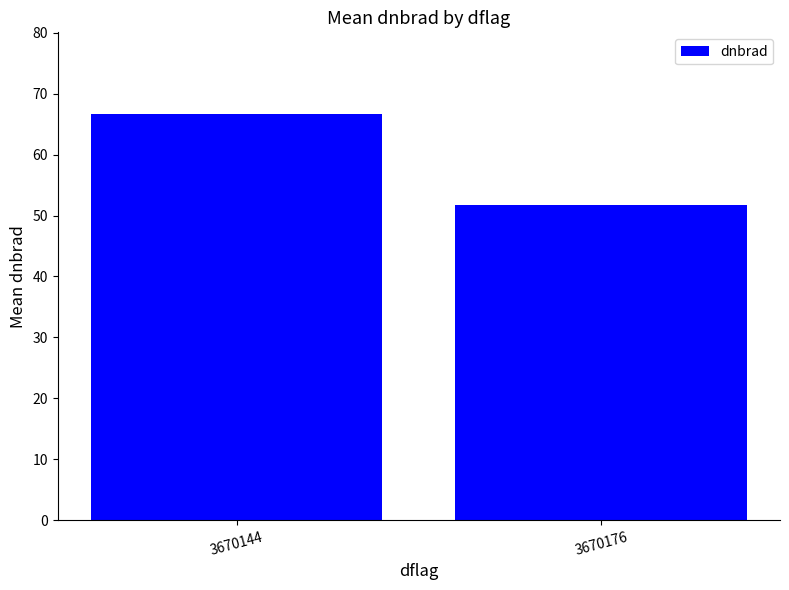

Rank the categories by value from lowest to highest.

3670176, 3670144